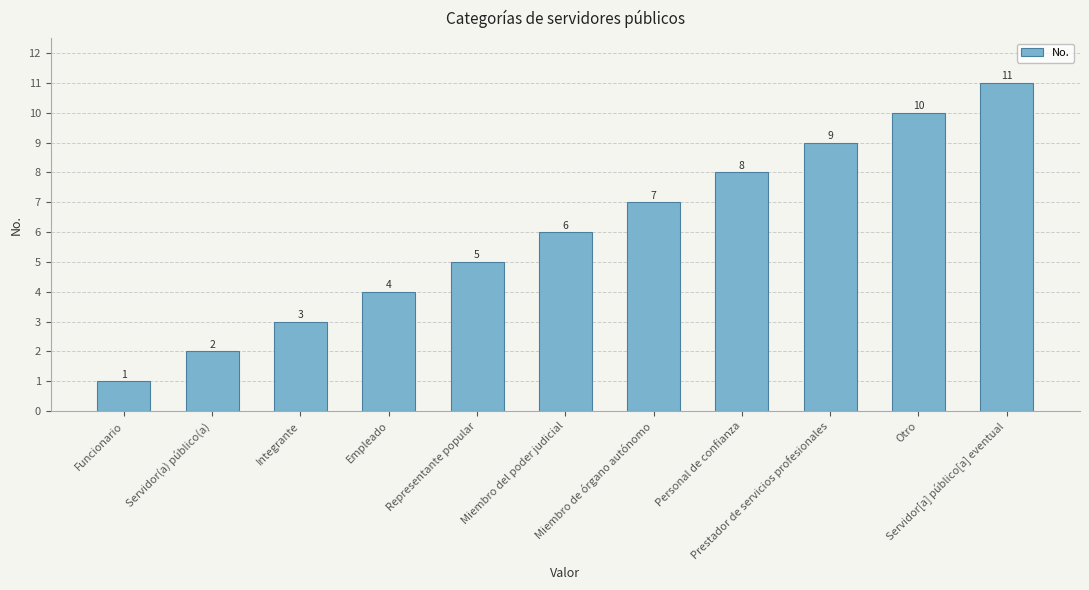

List the labels in order of value, largest first.

Servidor[a] público[a] eventual, Otro, Prestador de servicios profesionales, Personal de confianza, Miembro de órgano autónomo, Miembro del poder judicial, Representante popular, Empleado, Integrante, Servidor(a) público(a), Funcionario